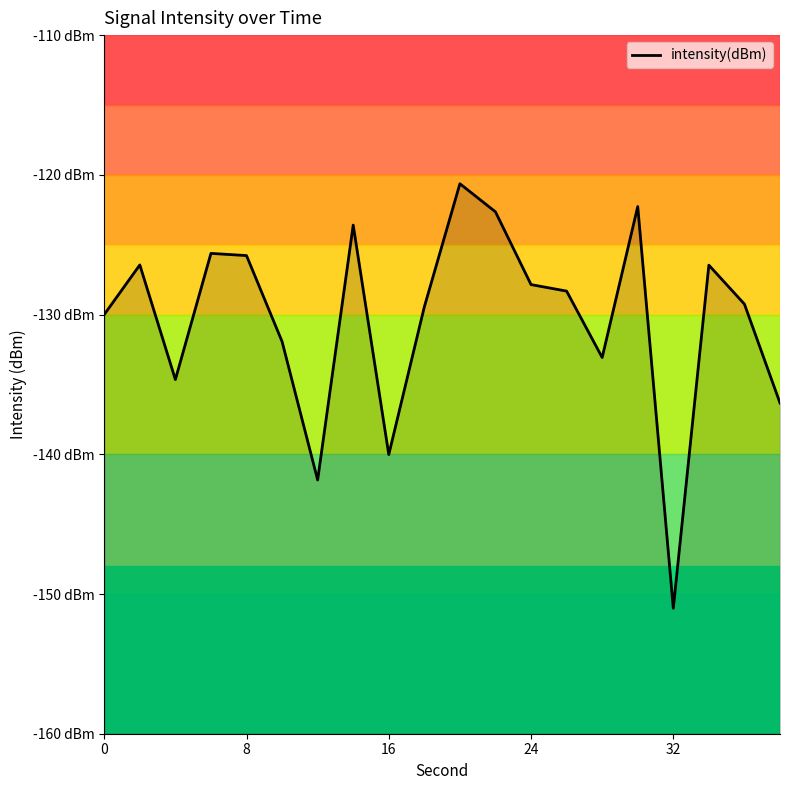

Reading left to right, extract all data points from this chart.

-130.0	-126.4	-134.7	-125.6	-125.8	-131.9	-141.8	-123.6	-140.0	-129.4	-120.6	-122.6	-127.9	-128.3	-133.1	-122.3	-151.0	-126.5	-129.3	-136.3